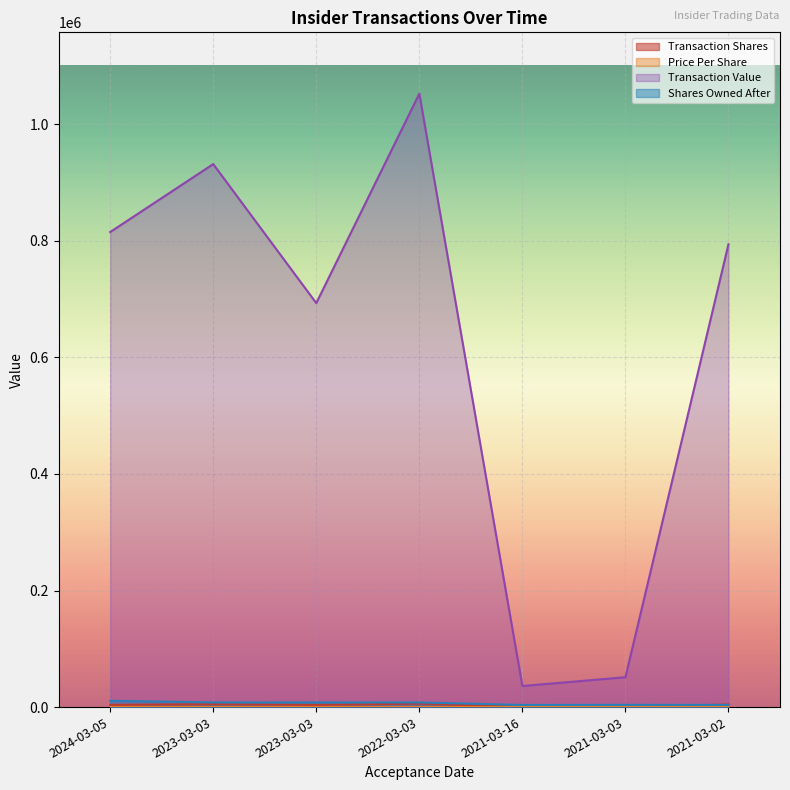

How many series are shown in this chart?

4